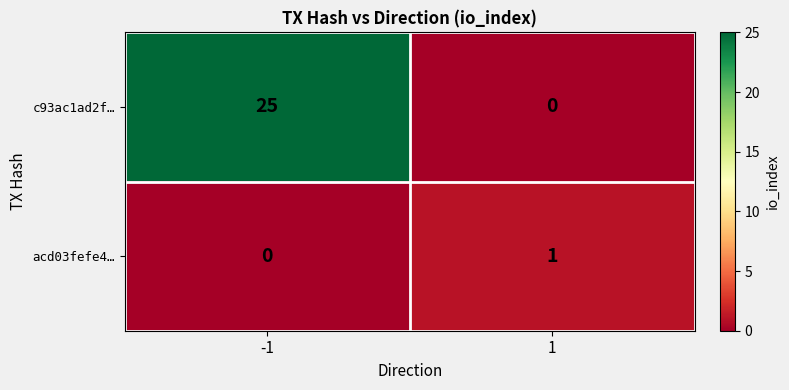

The c93ac1ad2f… series shows 10 at -1. True or false?

False